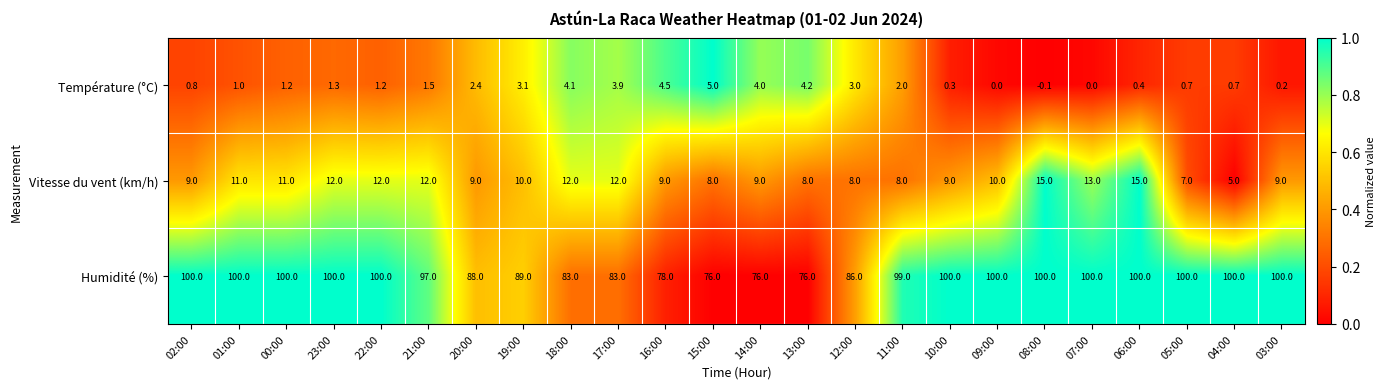

What is the maximum value for Vitesse du vent (km/h)?

15.0